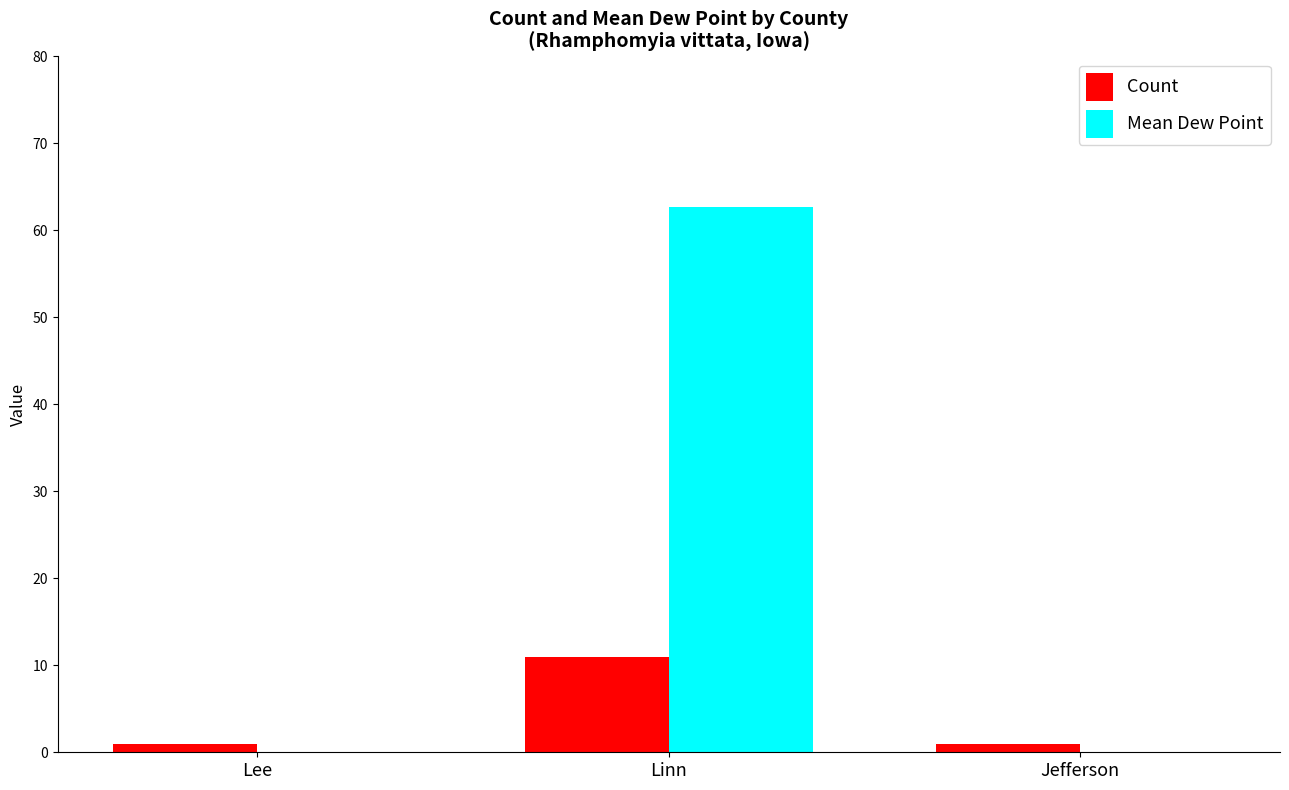

What is the spread (max minus min) of values at Lee?

1.0